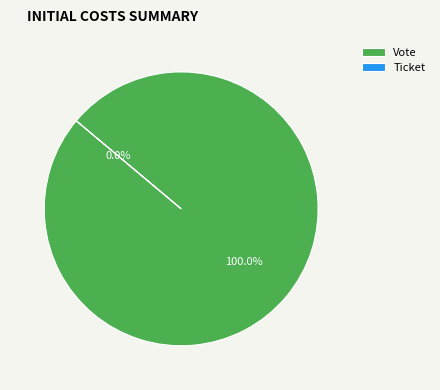

To the nearest percent, what portion does Vote represent?

100%